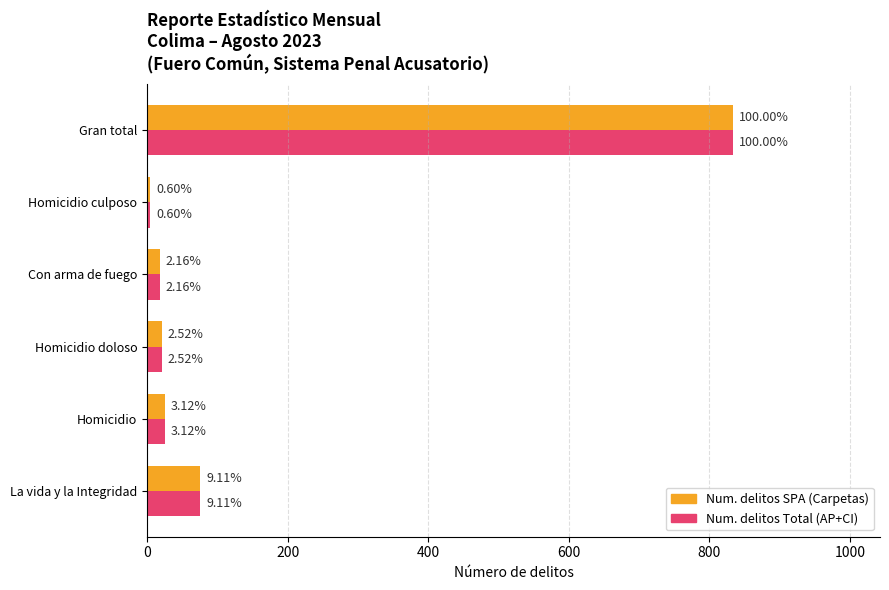

What are all the series names shown in the legend?

Num. delitos SPA (Carpetas), Num. delitos Total (AP+CI)